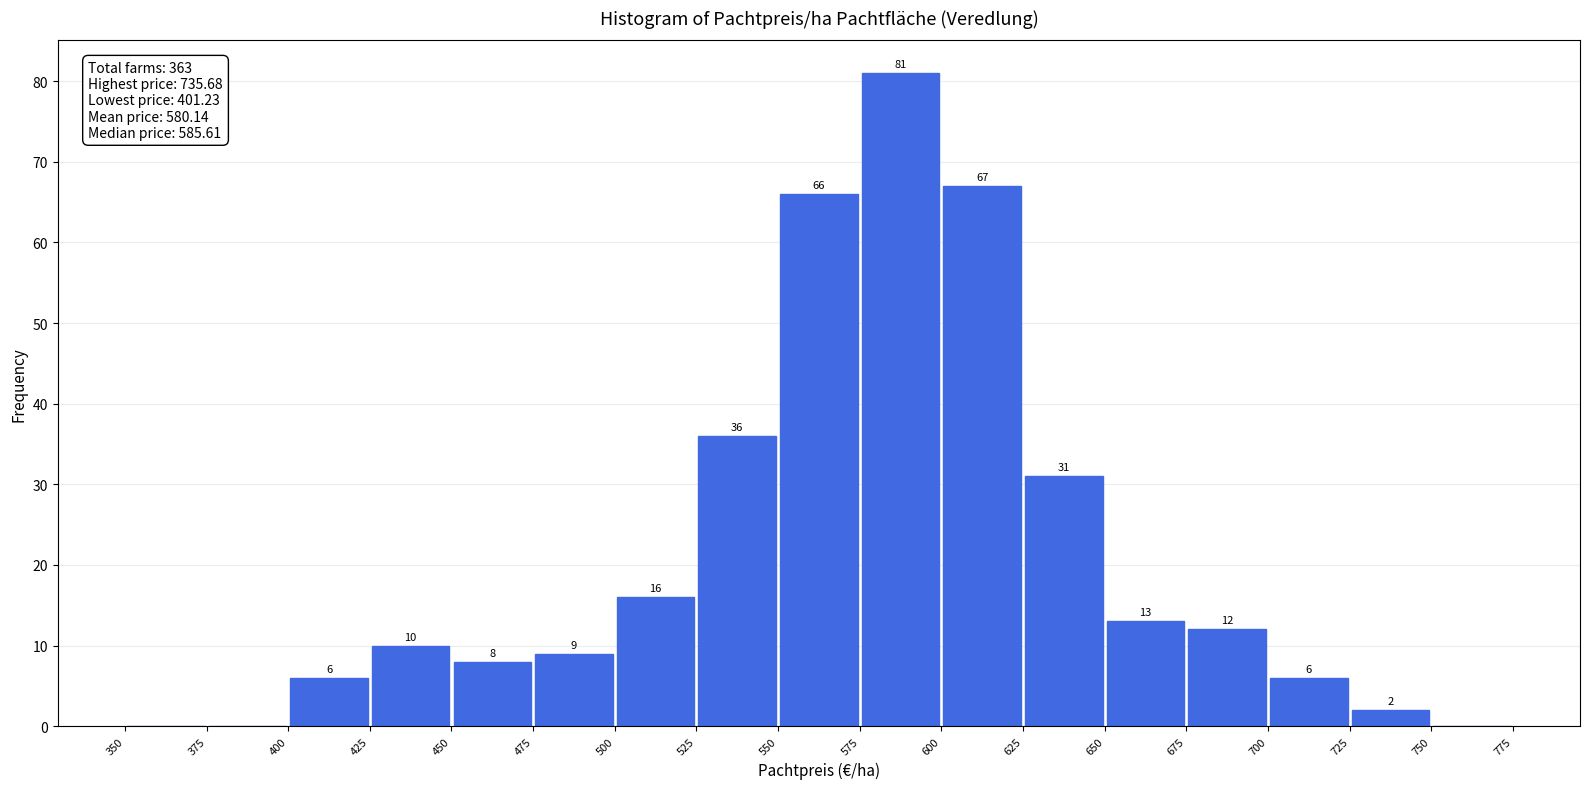

Which range on the x-axis has the tallest bar?

575 to 600